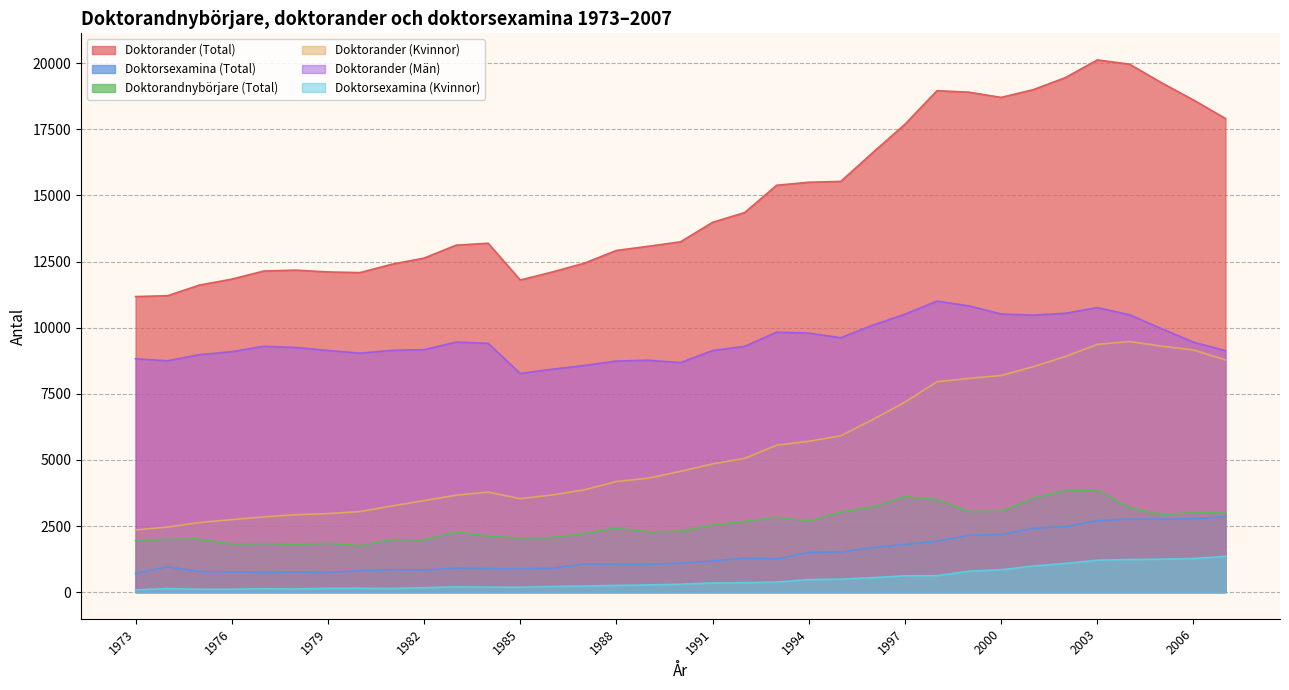

True or false: Doktorsexamina (Kvinnor) and Doktorander (Män) cross at least once.

False